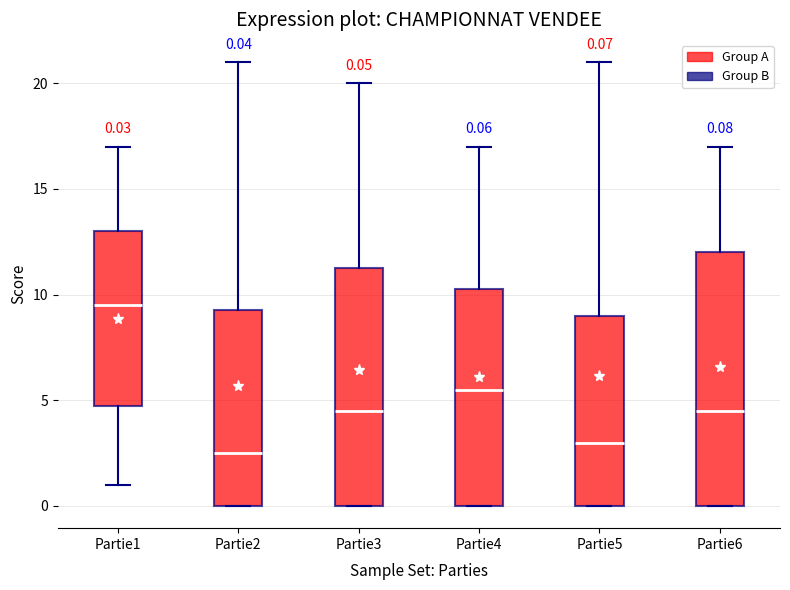

Comparing the boxes themselves (not the whiskers), which one is the tallest?

Partie6